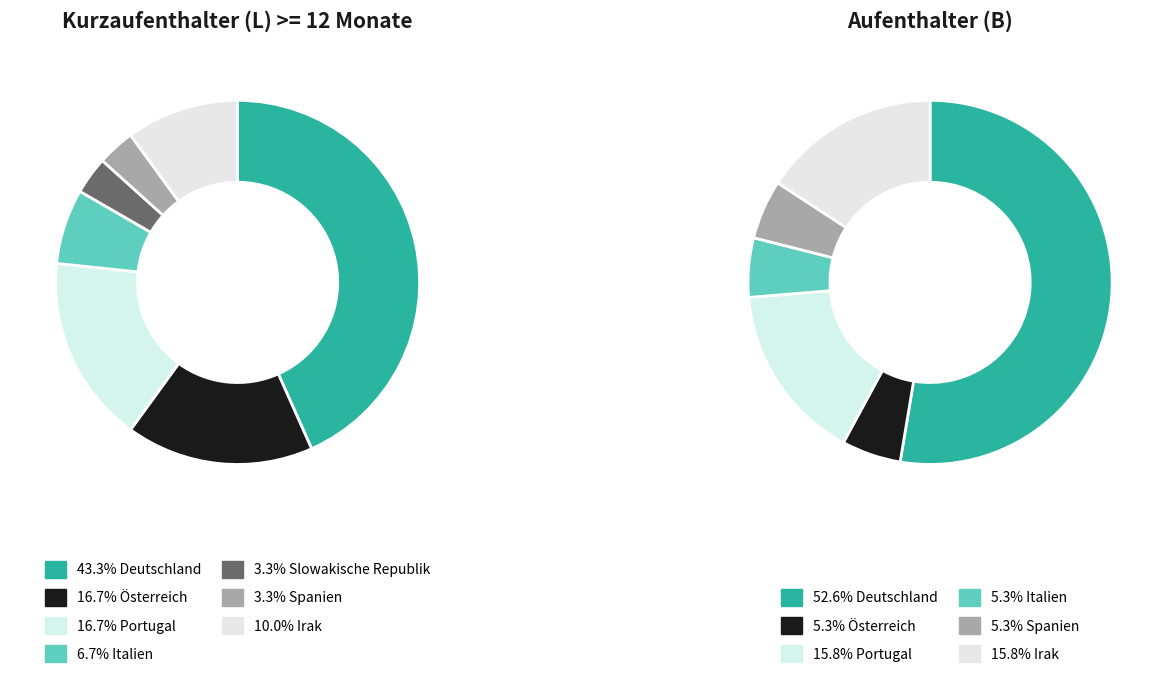

How many slices are in this pie chart?

7